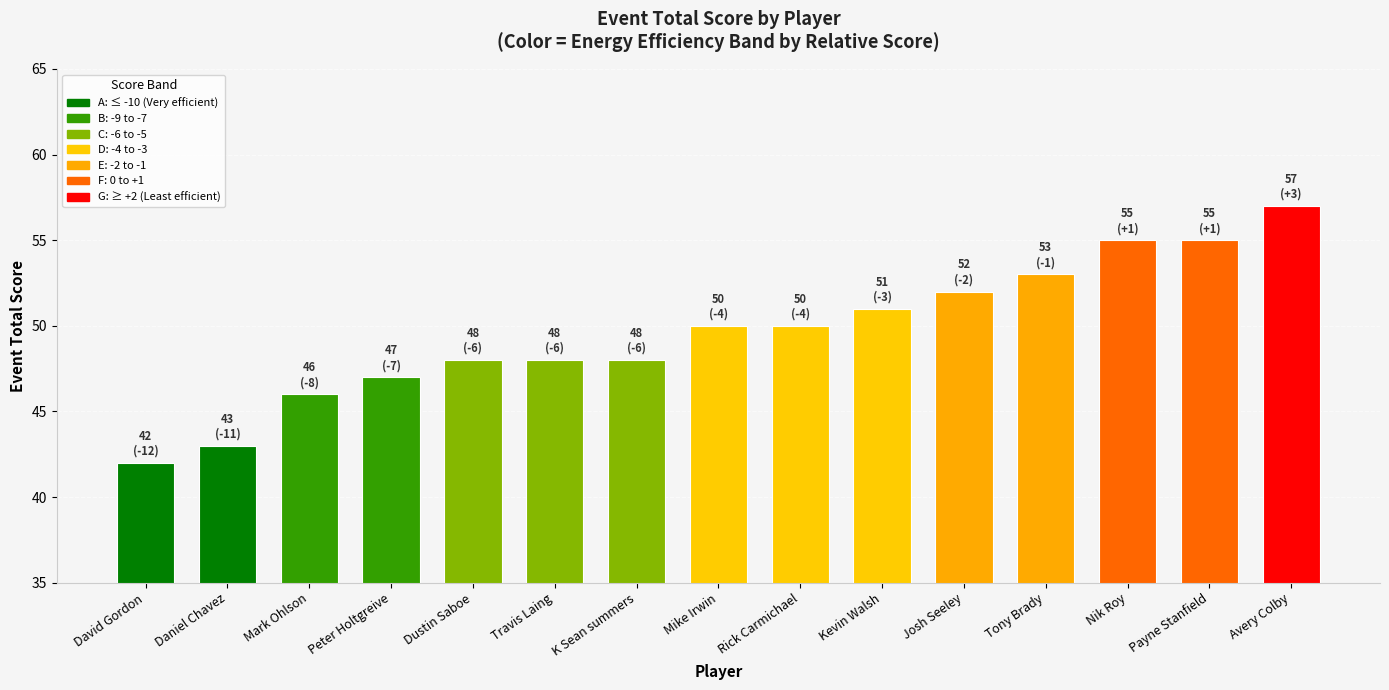

What position from the right is Avery Colby?

1